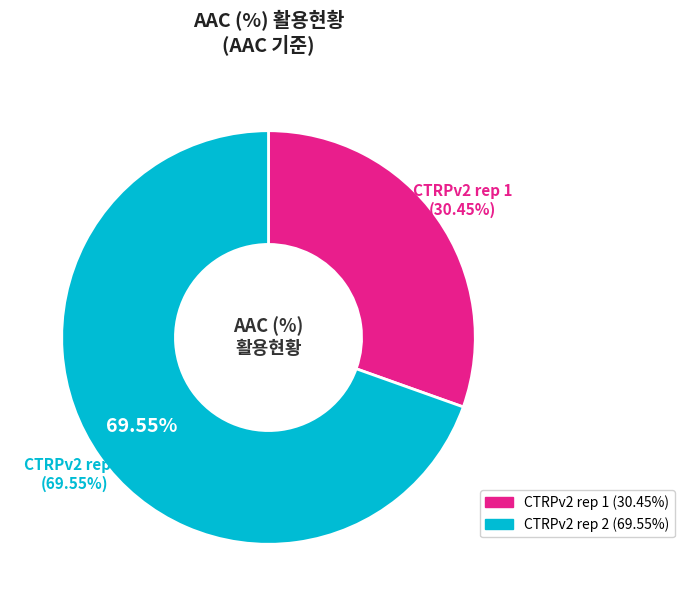

Rank the categories by value from highest to lowest.

CTRPv2 rep 2, CTRPv2 rep 1